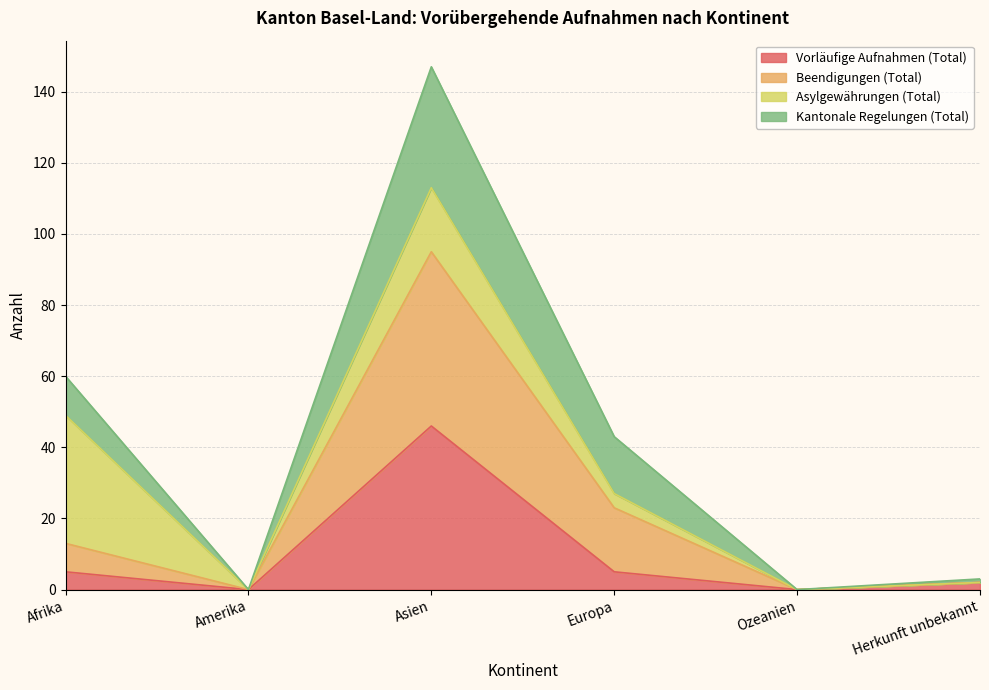

Which series has the largest total across all categories?

Beendigungen (Total)